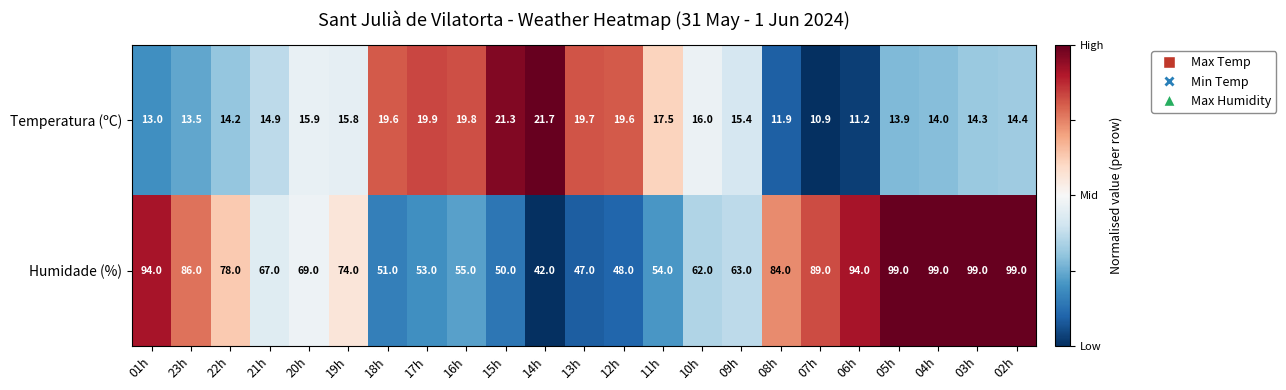

Rank the series by their maximum value, from highest to lowest.

Humidade (%), Temperatura (ºC)